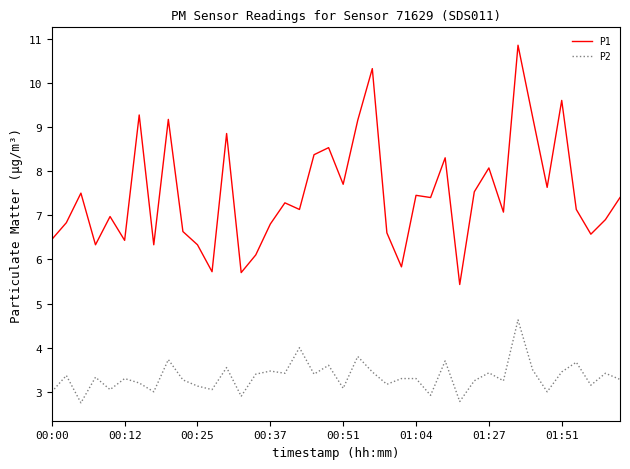

True or false: P2 and P1 cross at least once.

False